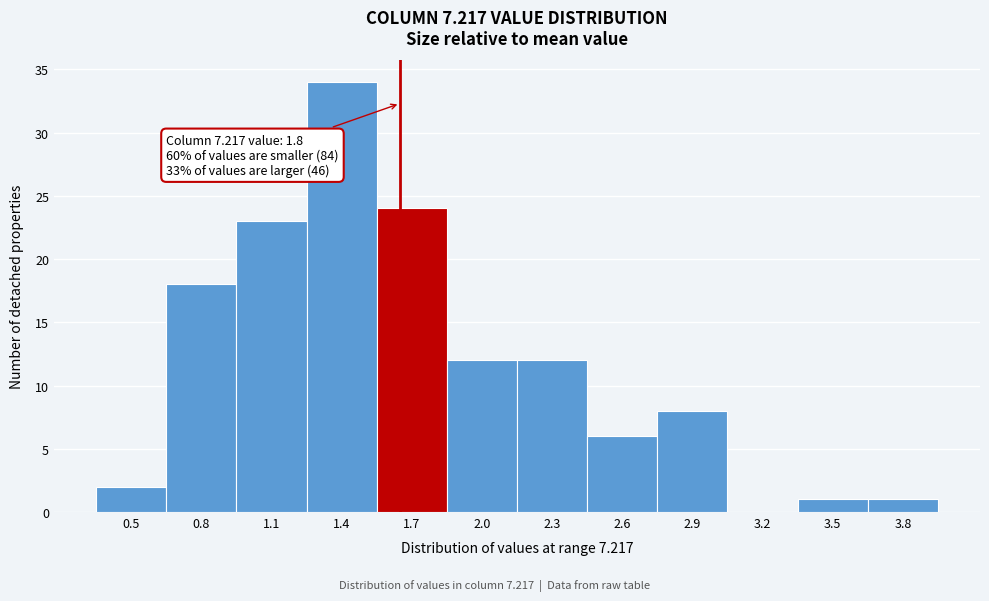

Which label corresponds to the largest value in the chart?

1.4